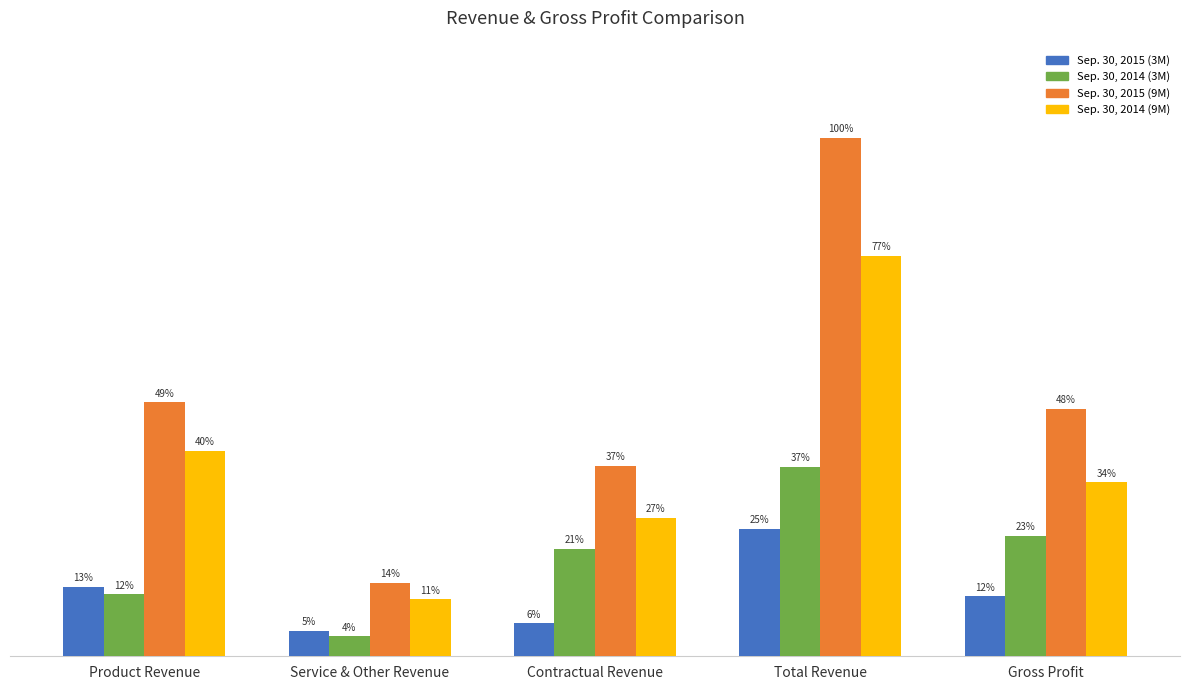

Which series has the largest total across all categories?

Sep. 30, 2015 (9M)